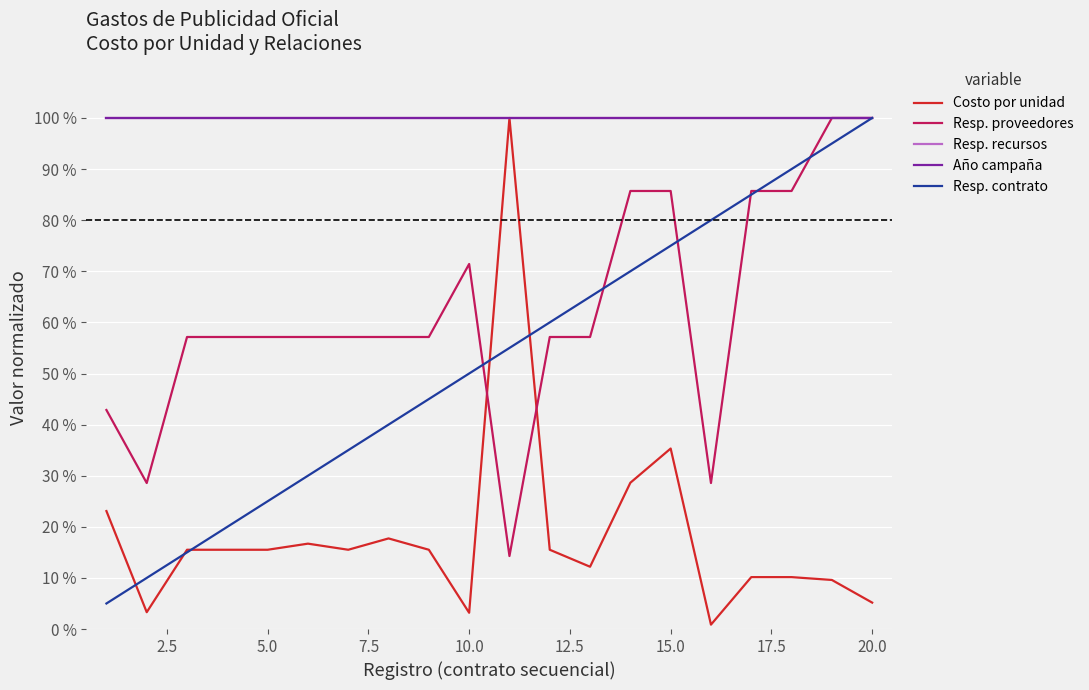

In Costo por unidad, how many points are lower than both neighbors (excluding endpoints)?

5